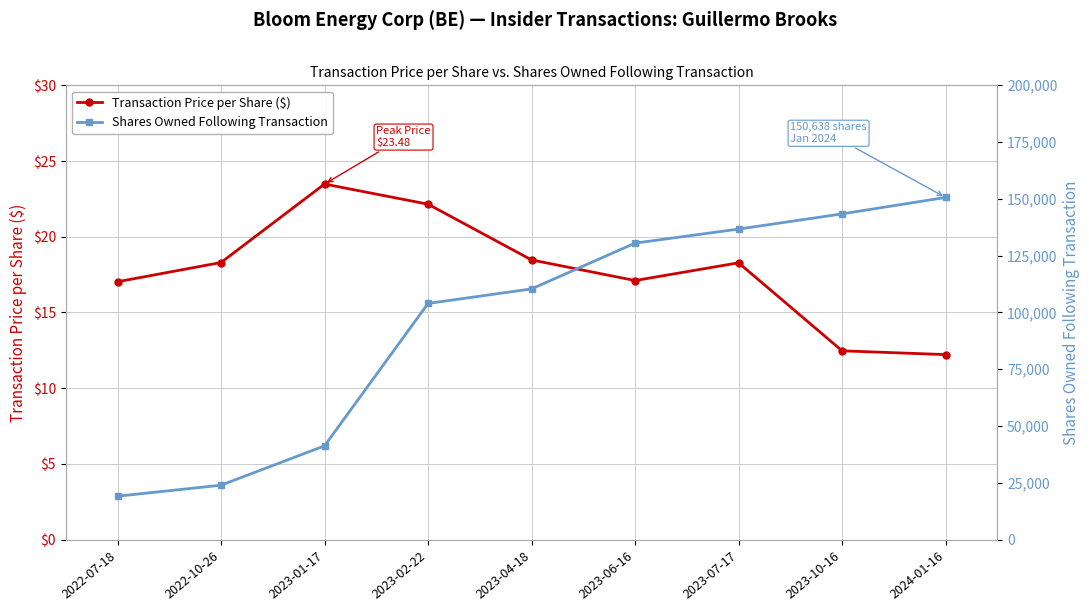

Which category has the lowest value in the Transaction Price per Share ($) series?

2024-01-16